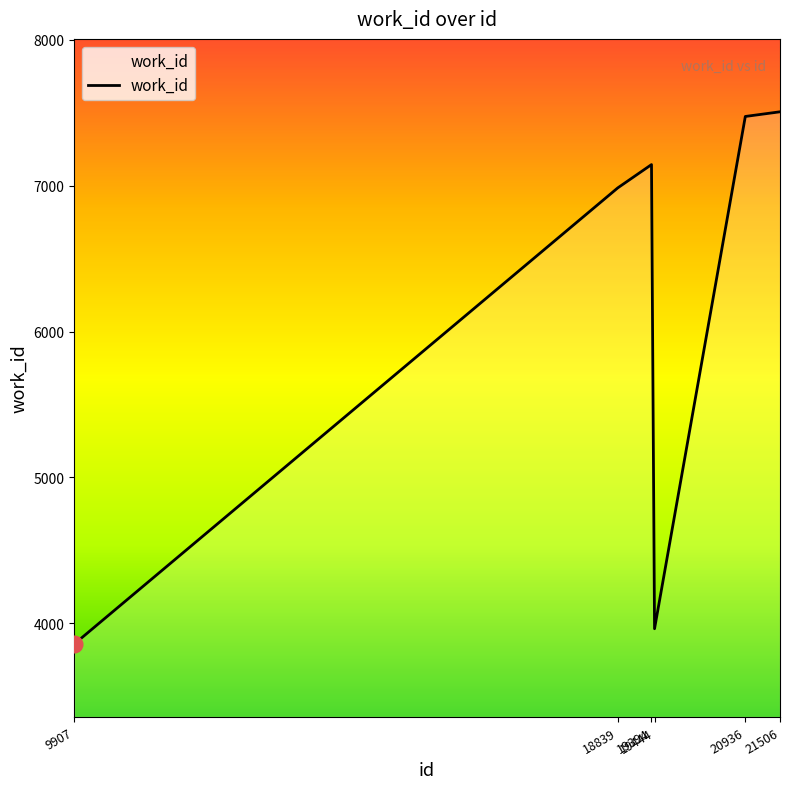

The value at 21506 is 12985. True or false?

False